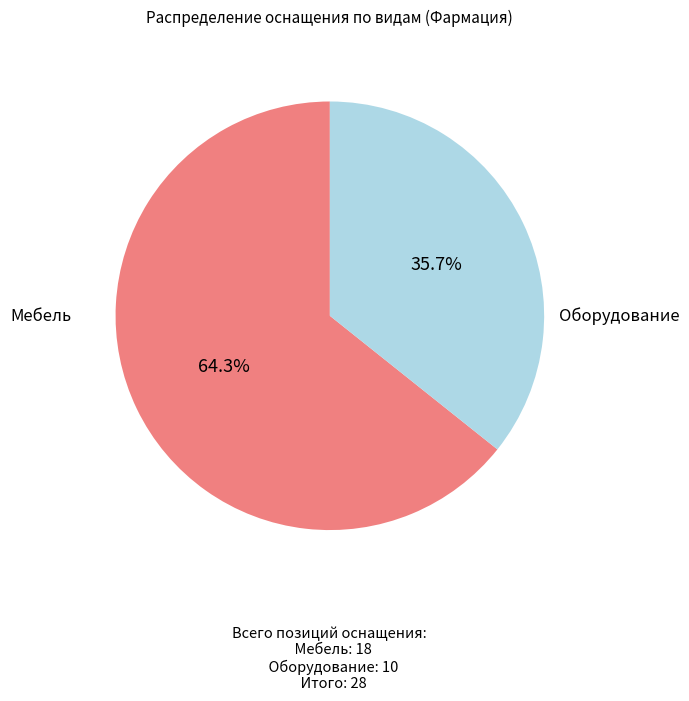

How much of the chart is everything except Мебель?

35.7%